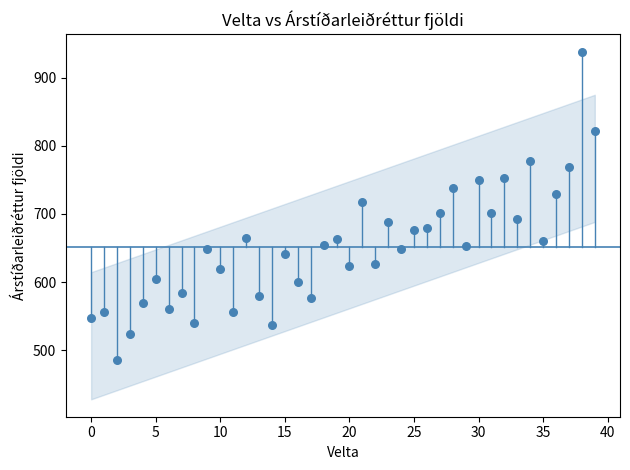

What is the range of Y values (max minus min)?

453.4